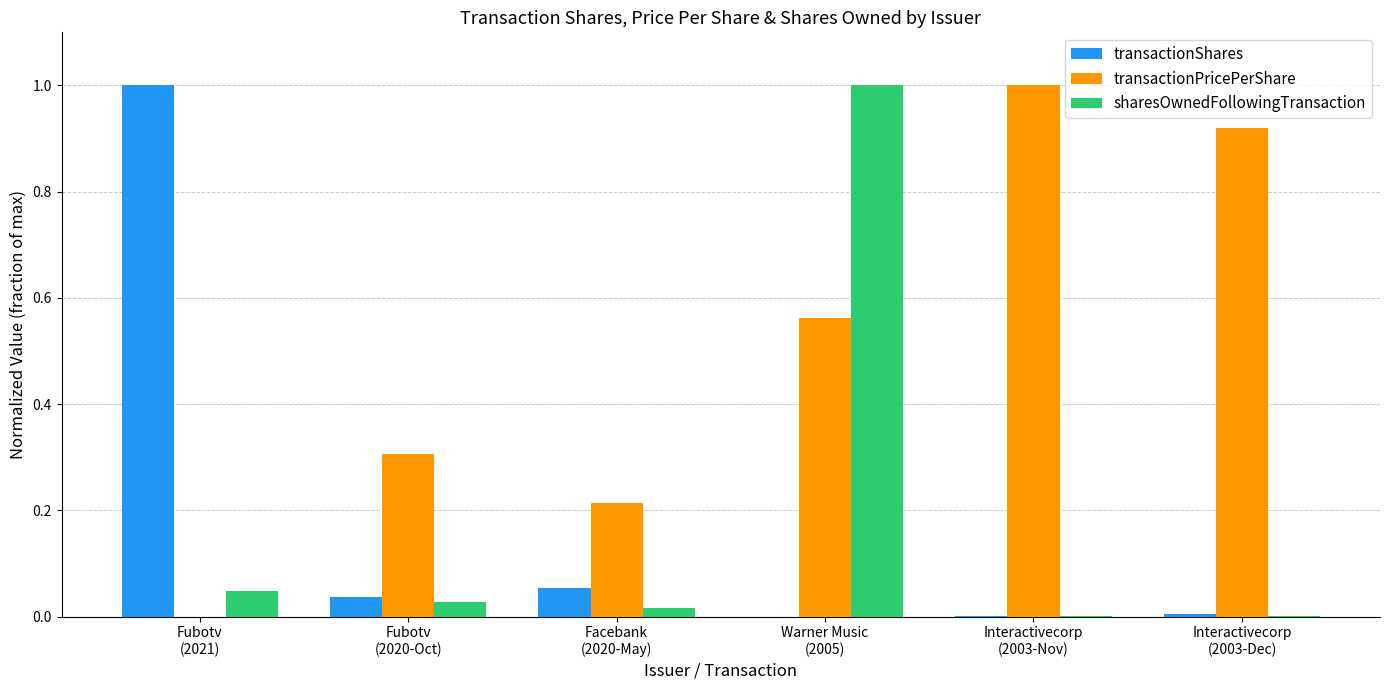

What is the sum of all transactionPricePerShare values?

3.0